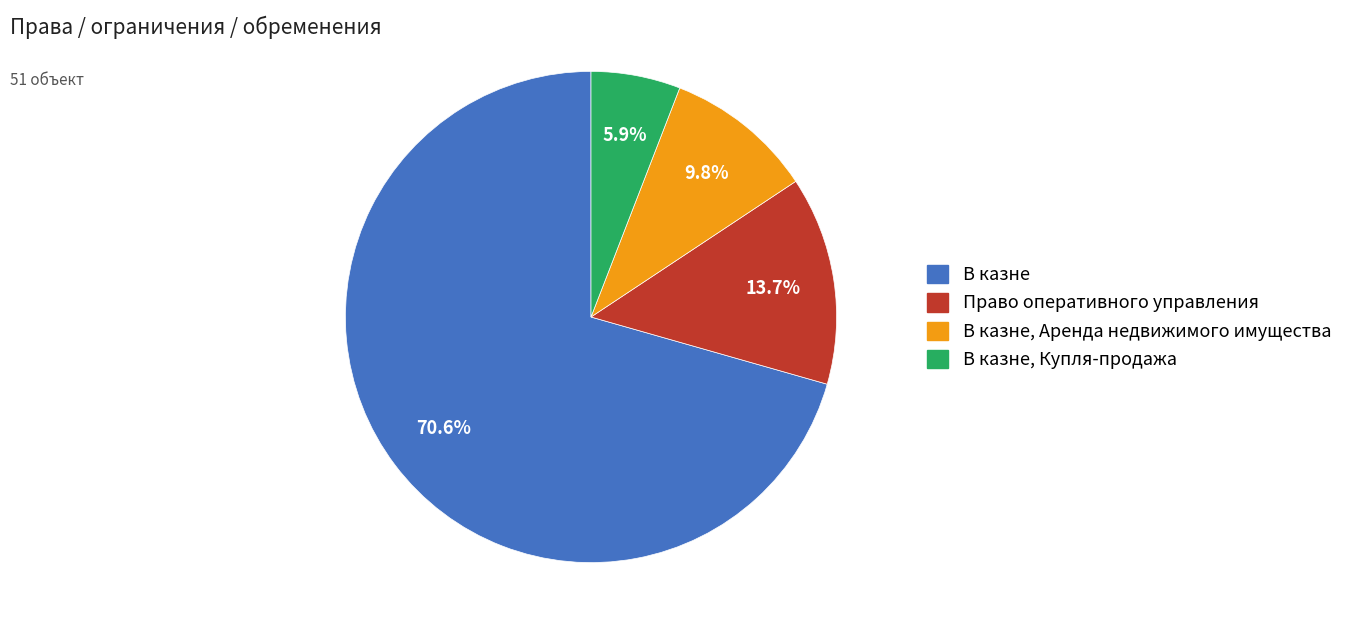

Does any single category account for the majority?

Yes